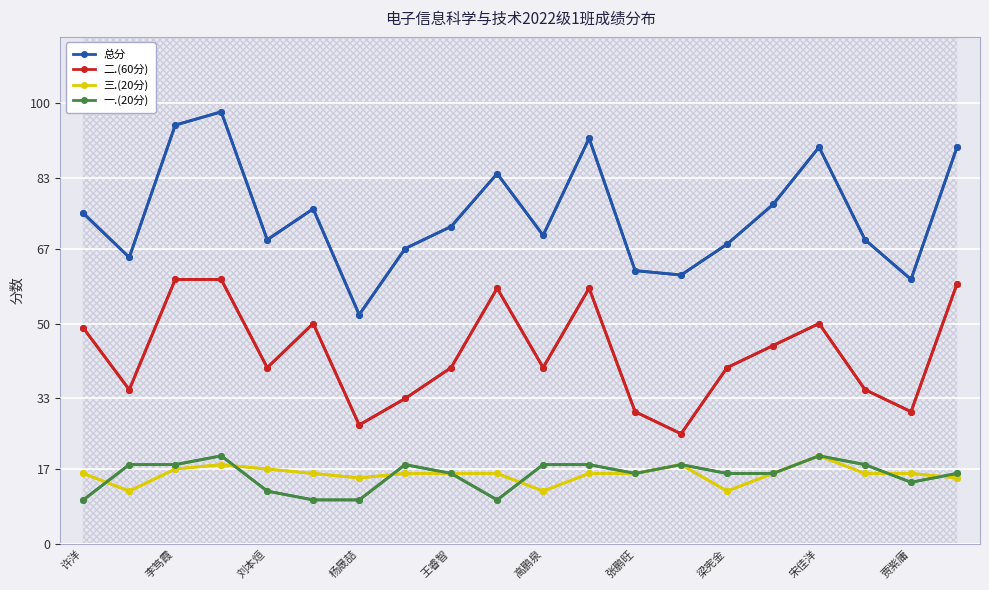

True or false: 一.(20分) and 总分 intersect in this chart.

False